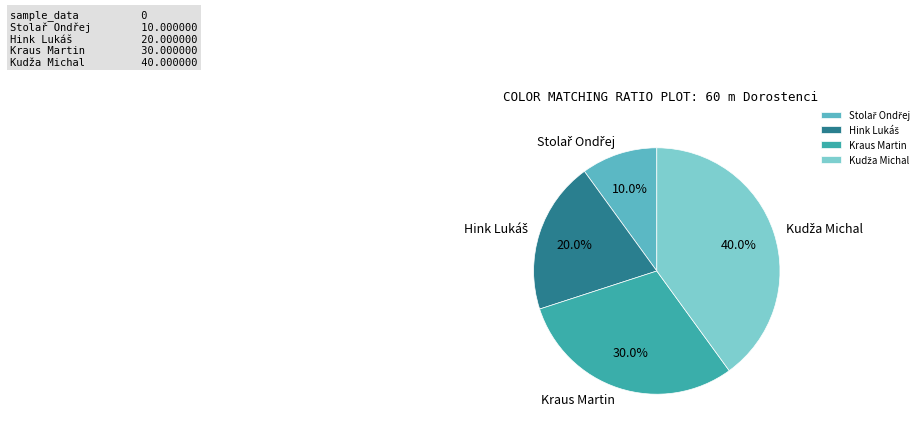

To the nearest percent, what is the difference between the largest and smallest slice percentages?

30%